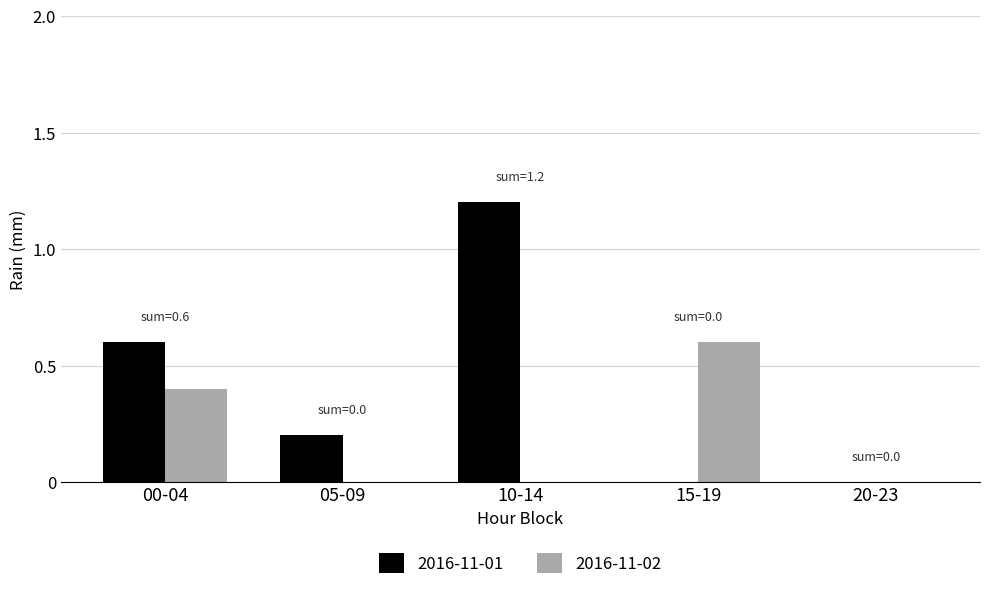

Which label corresponds to the largest value in the chart?

10-14